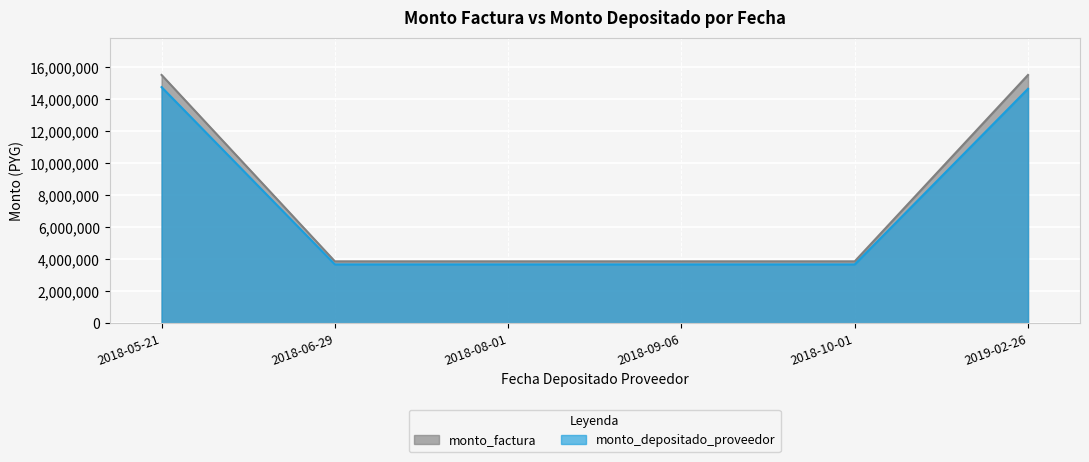

What position from the left is 2018-10-01?

5